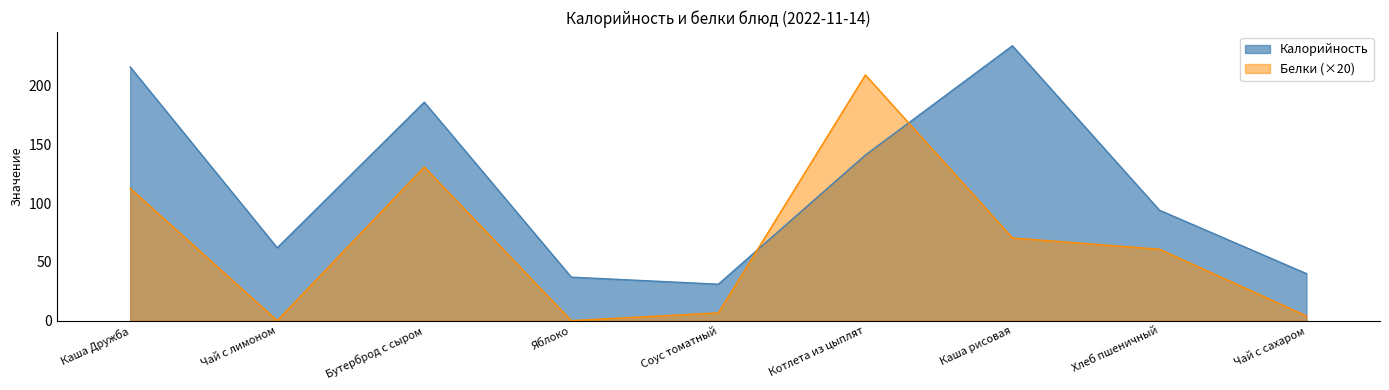

Is the value of Калорийность at Котлета из цыплят greater than the value of Белки at Каша Дружба?

Yes